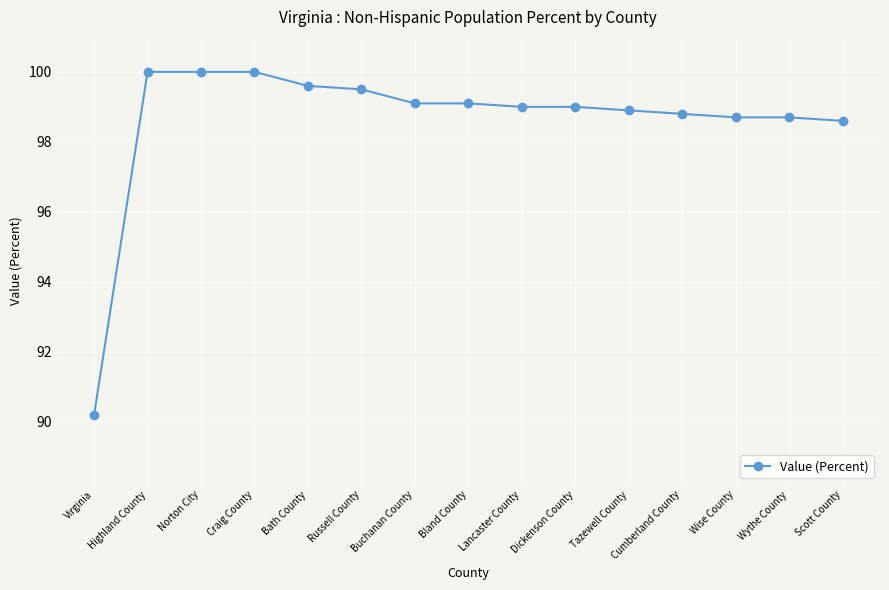

What is the value of the 10th point from the left?

99.0